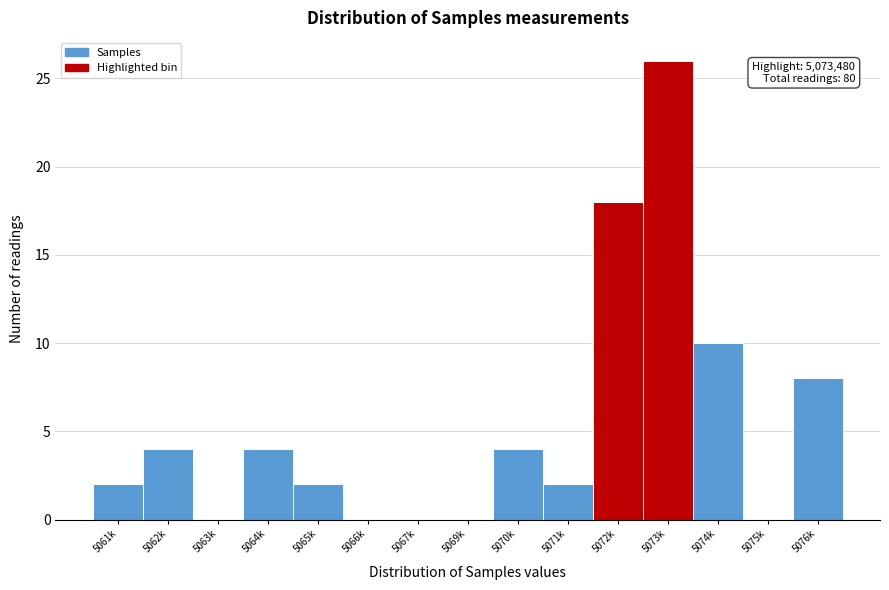

Reading left to right, list all the values displayed in this chart.

5061k=2	5062k=4	5063k=0	5064k=4	5065k=2	5066k=0	5067k=0	5069k=0	5070k=4	5071k=2	5072k=18	5073k=26	5074k=10	5075k=0	5076k=8